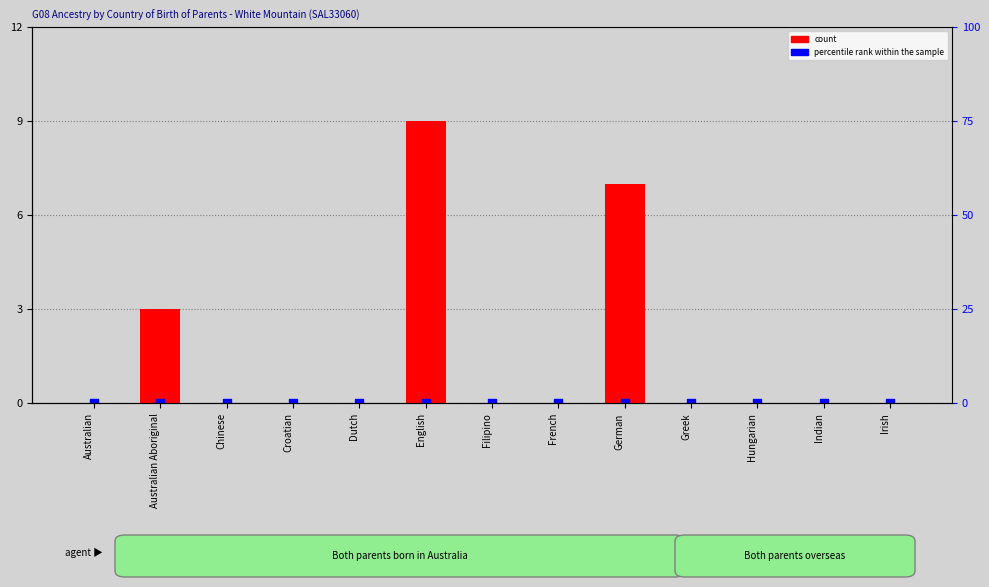

What are all the series names shown in the legend?

count, percentile rank within the sample